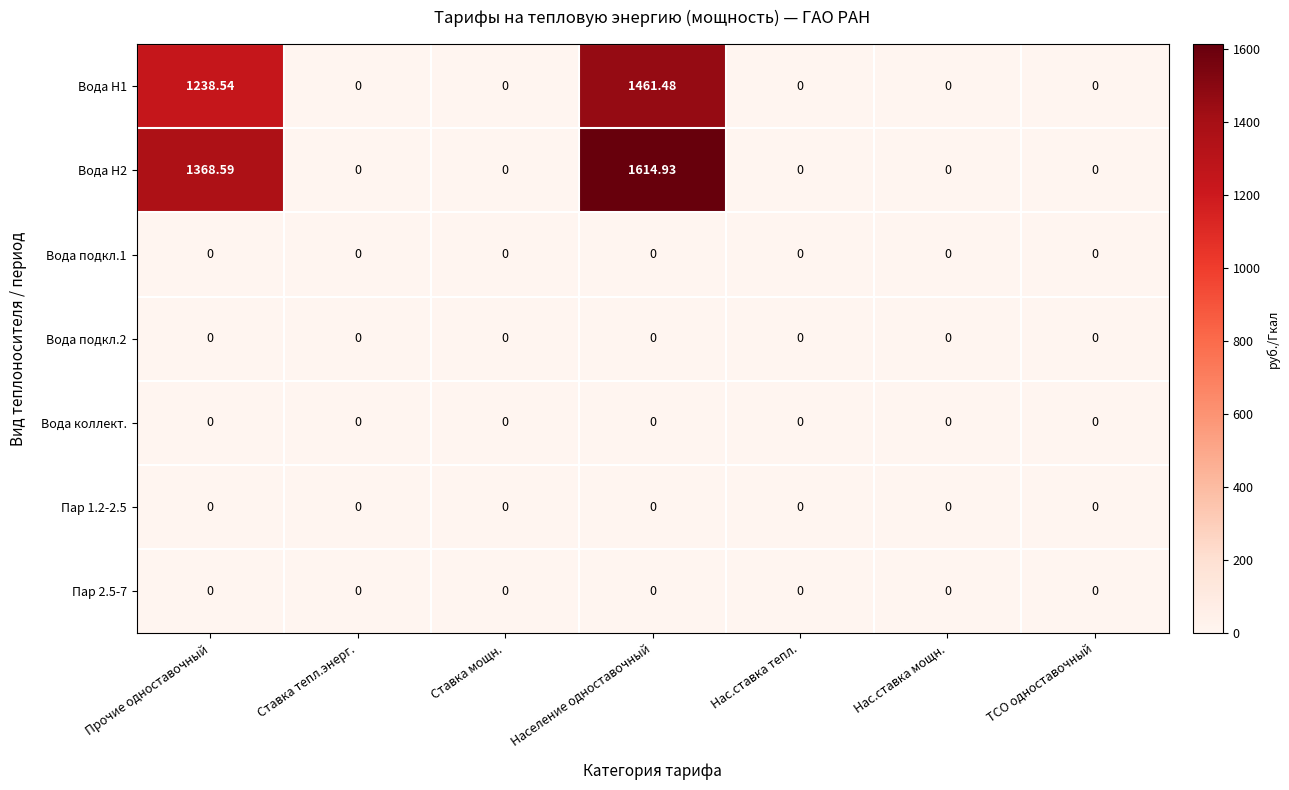

At which category is the sum across all series the highest?

Население одноставочный